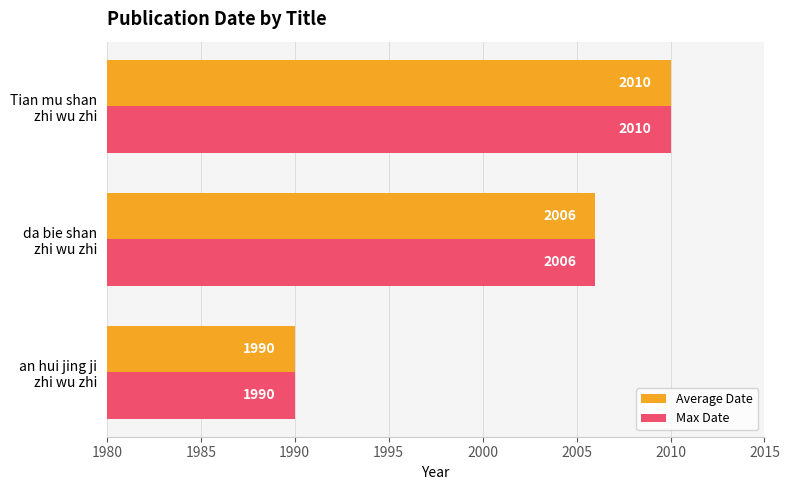

What is the difference between the maximum and minimum values in the Max Date series?

20